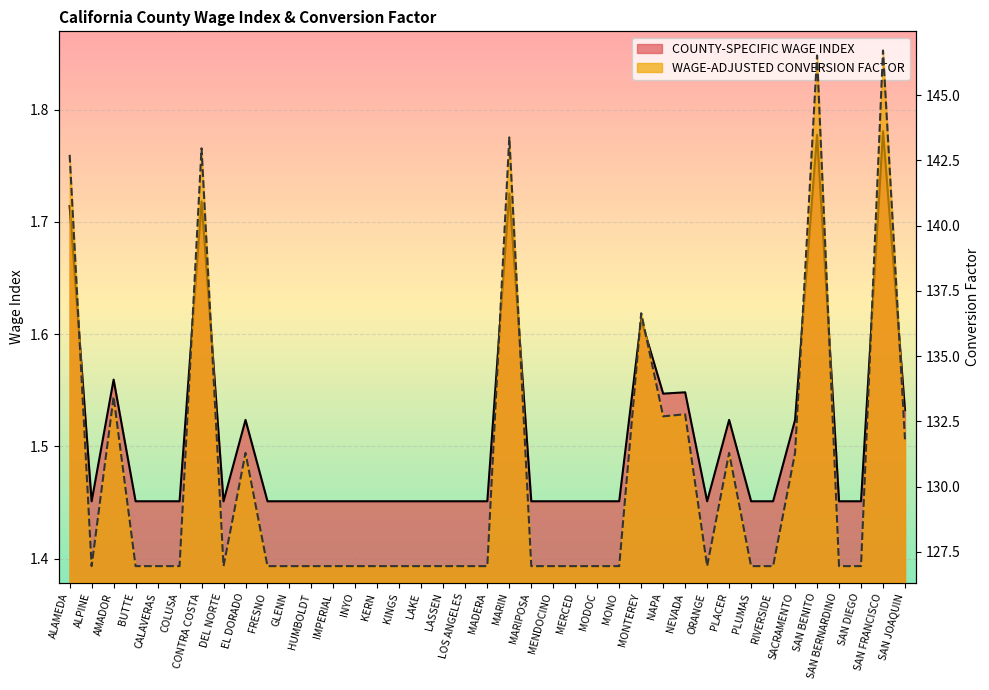

Reading right to left, list all the values displayed in this chart.

COUNTY-SPECIFIC WAGE INDEX: SAN JOAQUIN=1.5	SAN FRANCISCO=1.8	SAN DIEGO=1.5	SAN BERNARDINO=1.5	SAN BENITO=1.8	SACRAMENTO=1.5	RIVERSIDE=1.5	PLUMAS=1.5	PLACER=1.5	ORANGE=1.5	NEVADA=1.5	NAPA=1.5	MONTEREY=1.6	MONO=1.5	MODOC=1.5	MERCED=1.5	MENDOCINO=1.5	MARIPOSA=1.5	MARIN=1.7	MADERA=1.5	LOS ANGELES=1.5	LASSEN=1.5	LAKE=1.5	KINGS=1.5	KERN=1.5	INYO=1.5	IMPERIAL=1.5	HUMBOLDT=1.5	GLENN=1.5	FRESNO=1.5	EL DORADO=1.5	DEL NORTE=1.5	CONTRA COSTA=1.7	COLUSA=1.5	CALAVERAS=1.5	BUTTE=1.5	AMADOR=1.6	ALPINE=1.5	ALAMEDA=1.7
WAGE-ADJUSTED CONVERSION FACTOR: SAN JOAQUIN=131.8	SAN FRANCISCO=146.7	SAN DIEGO=127.0	SAN BERNARDINO=127.0	SAN BENITO=146.5	SACRAMENTO=131.3	RIVERSIDE=127.0	PLUMAS=127.0	PLACER=131.3	ORANGE=127.0	NEVADA=132.8	NAPA=132.7	MONTEREY=136.6	MONO=127.0	MODOC=127.0	MERCED=127.0	MENDOCINO=127.0	MARIPOSA=127.0	MARIN=143.4	MADERA=127.0	LOS ANGELES=127.0	LASSEN=127.0	LAKE=127.0	KINGS=127.0	KERN=127.0	INYO=127.0	IMPERIAL=127.0	HUMBOLDT=127.0	GLENN=127.0	FRESNO=127.0	EL DORADO=131.3	DEL NORTE=127.0	CONTRA COSTA=143.0	COLUSA=127.0	CALAVERAS=127.0	BUTTE=127.0	AMADOR=133.4	ALPINE=127.0	ALAMEDA=142.7